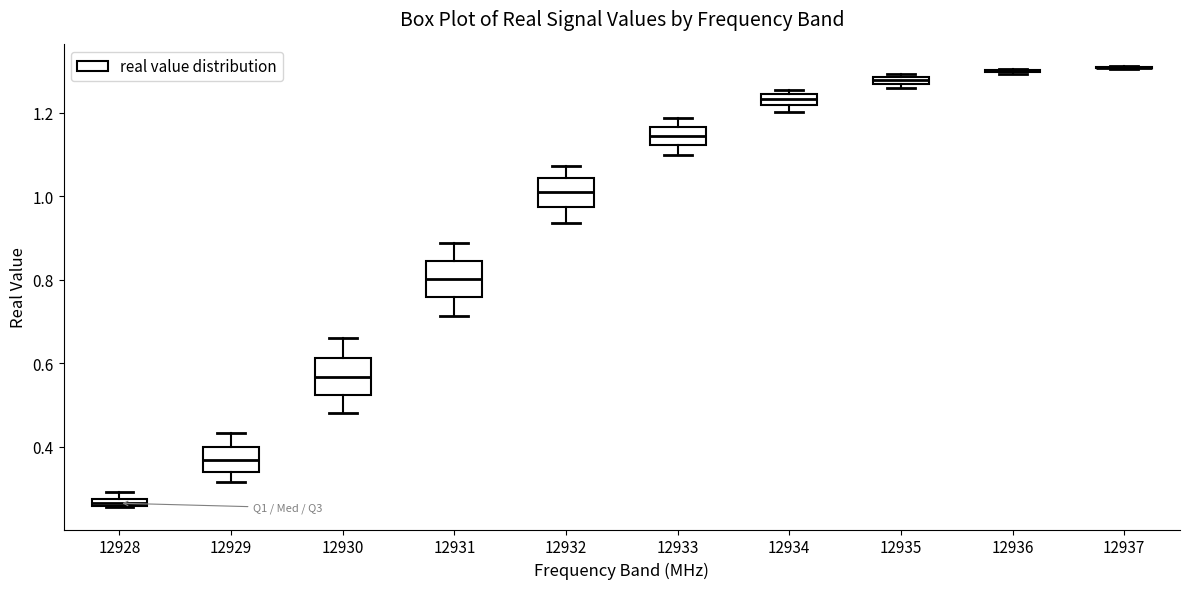

Where is the upper edge of the box at x = 12932 on the y-axis? The values are not printed on the chart, so give them approximately, as read against the axis.

1.04